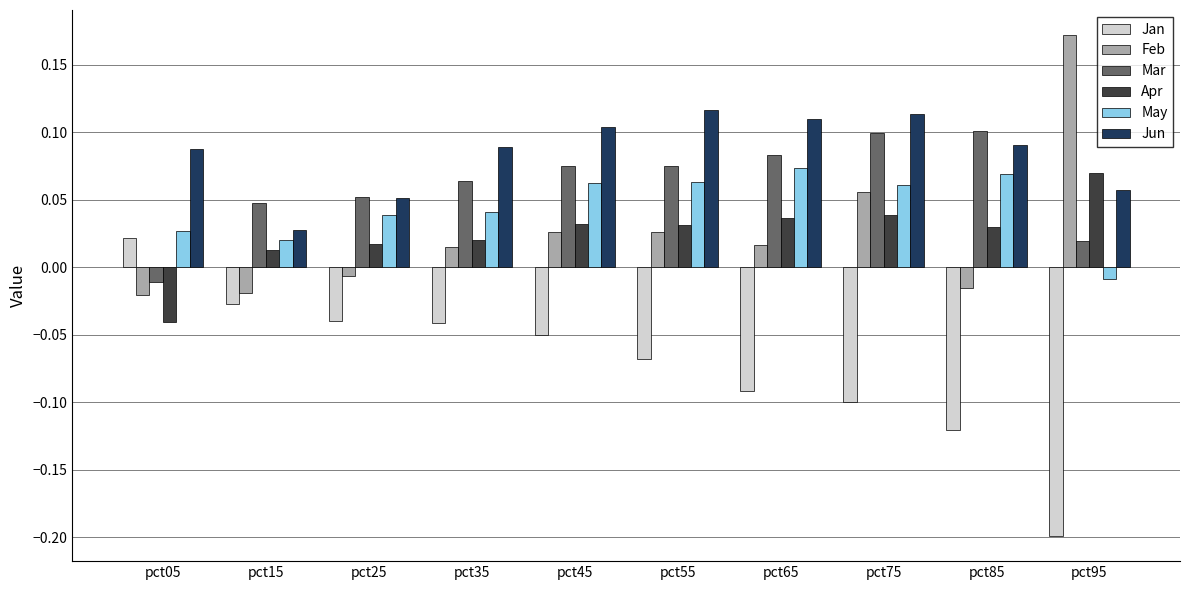

How many bars are there in total?

60